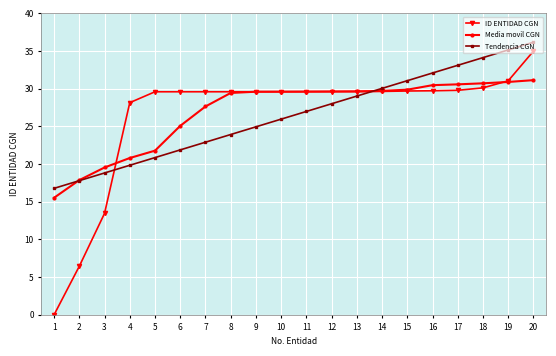

What is the difference between the highest and lowest values at 12?

1.6